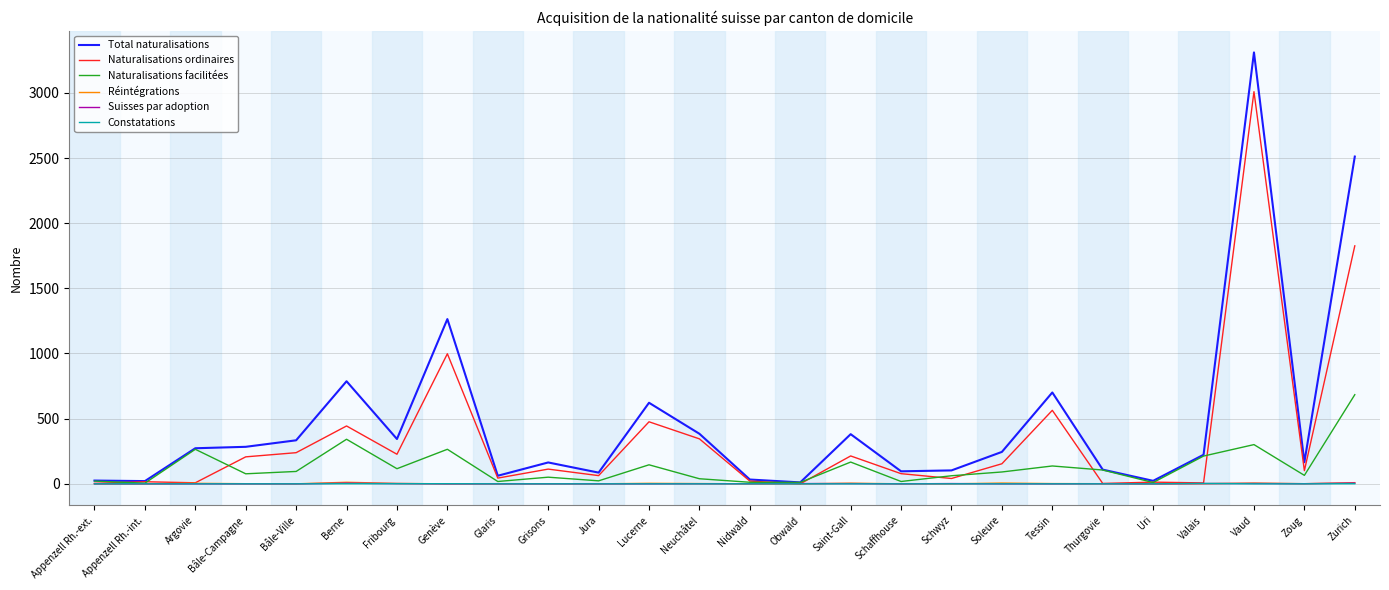

Which series has the widest spread of values?

Total naturalisations